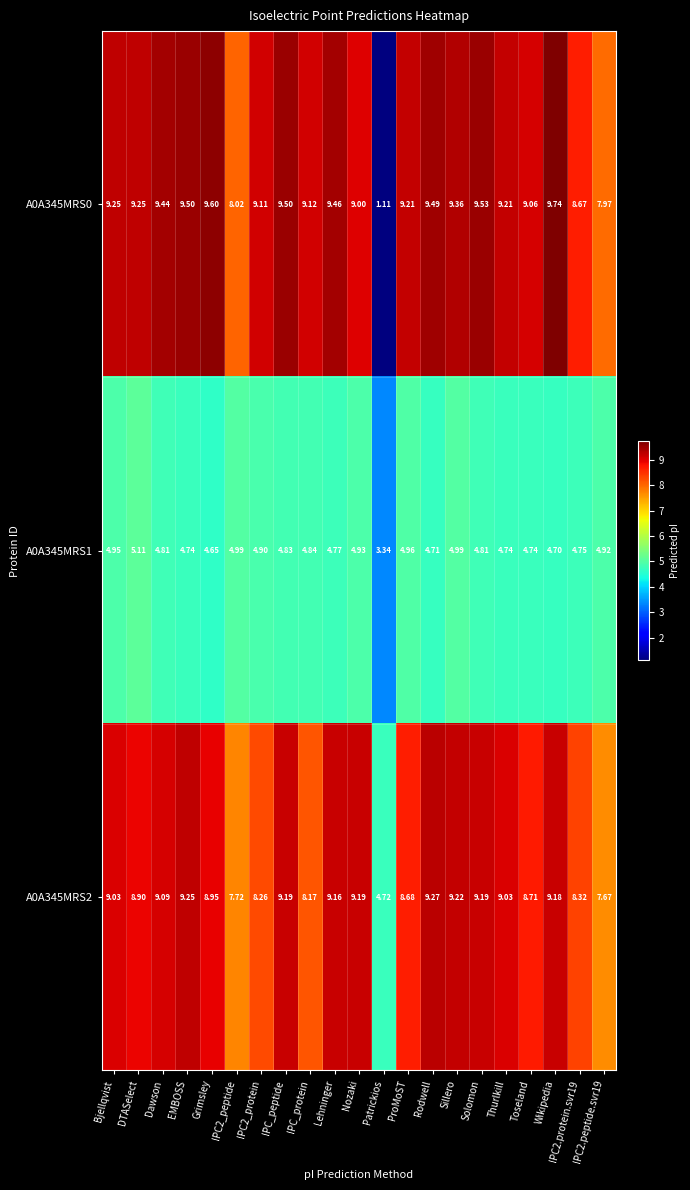

Which category has the highest value across all series?

Wikipedia